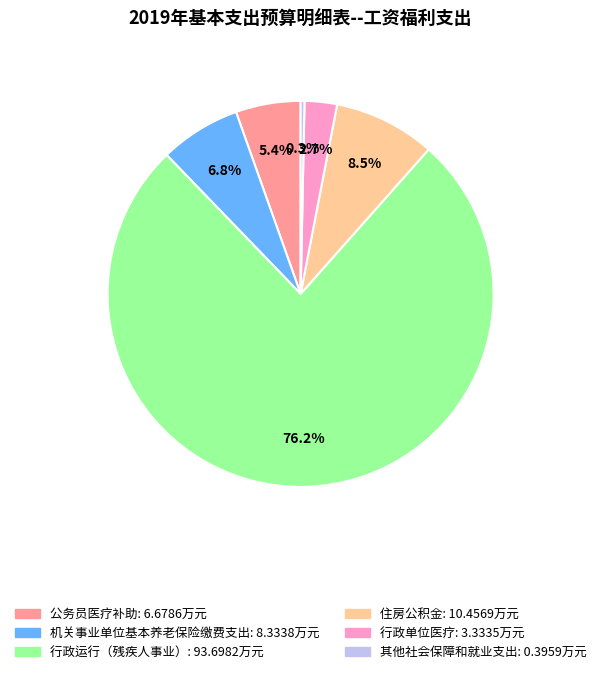

Which has a higher value, 其他社会保障和就业支出 or 住房公积金?

住房公积金